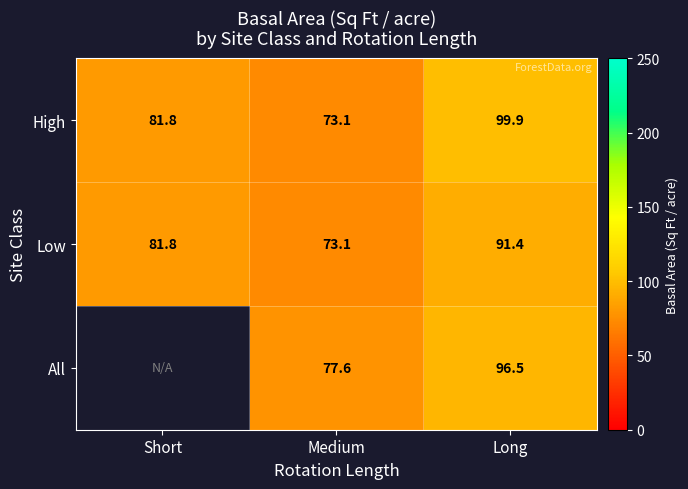

At how many categories does at least one series exceed 90?

1